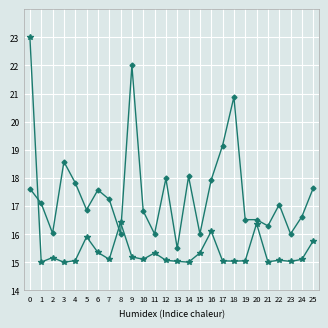

What is the smallest value displayed?

15.0